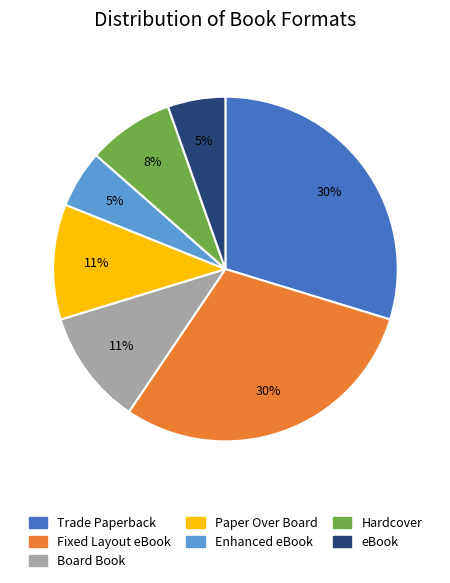

What percentage is the Fixed Layout eBook slice, to the nearest percent?

30%